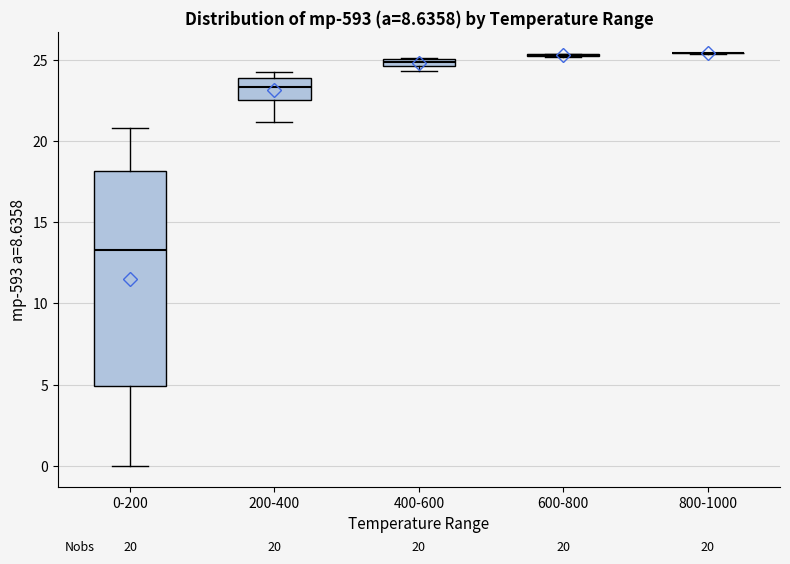

Which box is the tallest, from its lower edge to its upper edge?

0-200